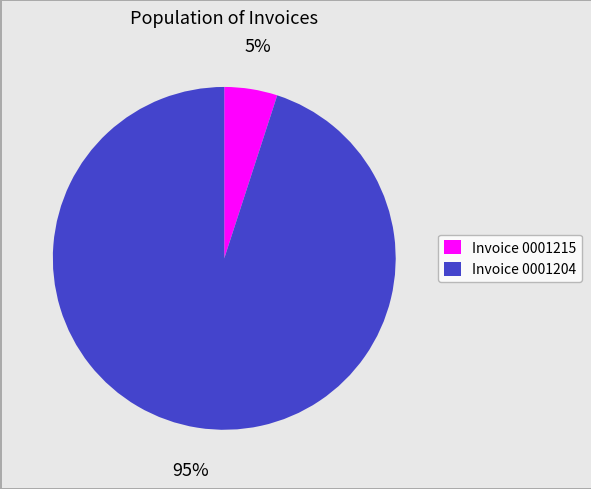

To the nearest percent, what is the difference between the largest and smallest slice percentages?

90%